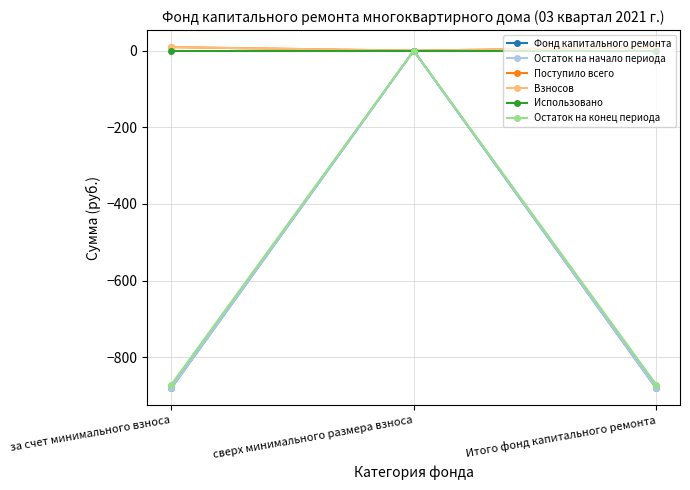

The Поступило всего series shows 9.3 at Итого фонд капитального ремонта. True or false?

True